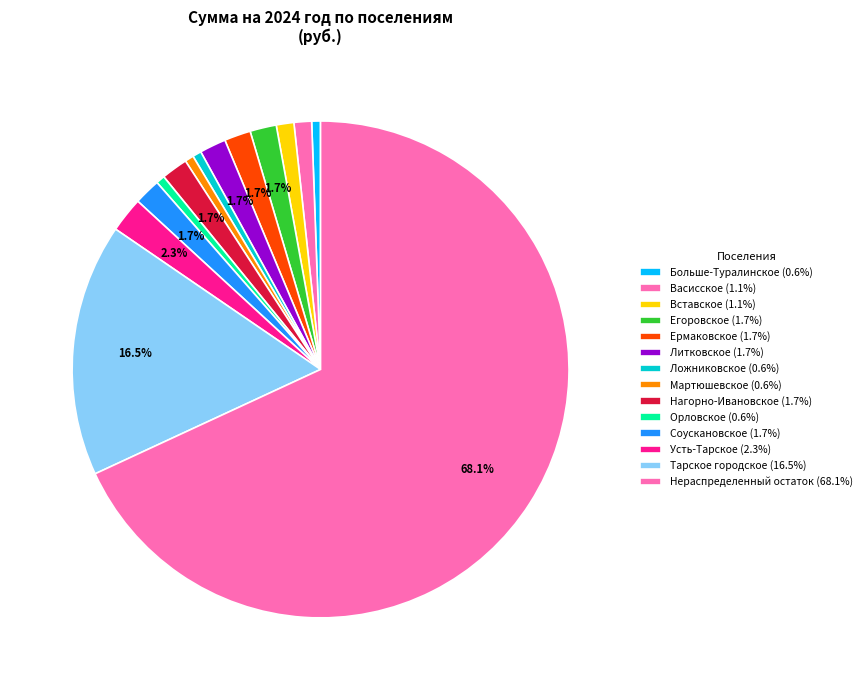

How many segments does this pie chart have?

14